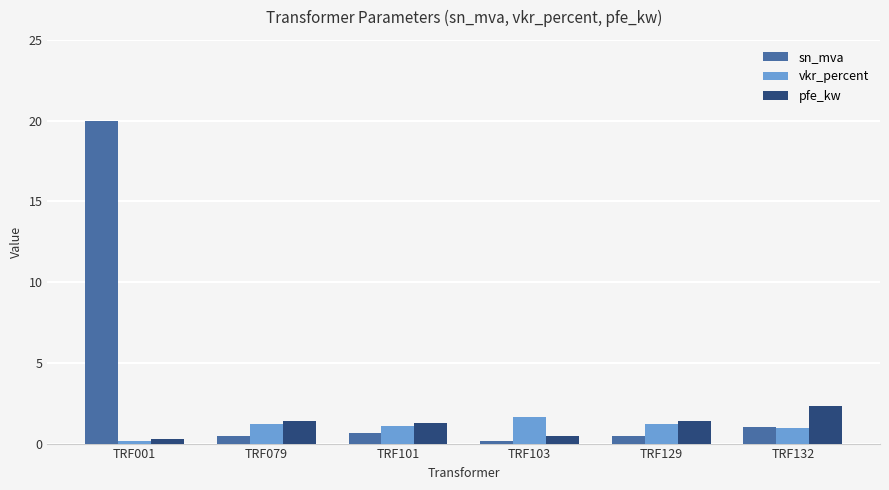

Reading right to left, transcribe all the data shown in this chart.

sn_mva: TRF132=1.0	TRF129=0.5	TRF103=0.2	TRF101=0.6	TRF079=0.5	TRF001=20.0
vkr_percent: TRF132=1.0	TRF129=1.2	TRF103=1.6	TRF101=1.1	TRF079=1.2	TRF001=0.1
pfe_kw: TRF132=2.3	TRF129=1.4	TRF103=0.5	TRF101=1.3	TRF079=1.4	TRF001=0.3